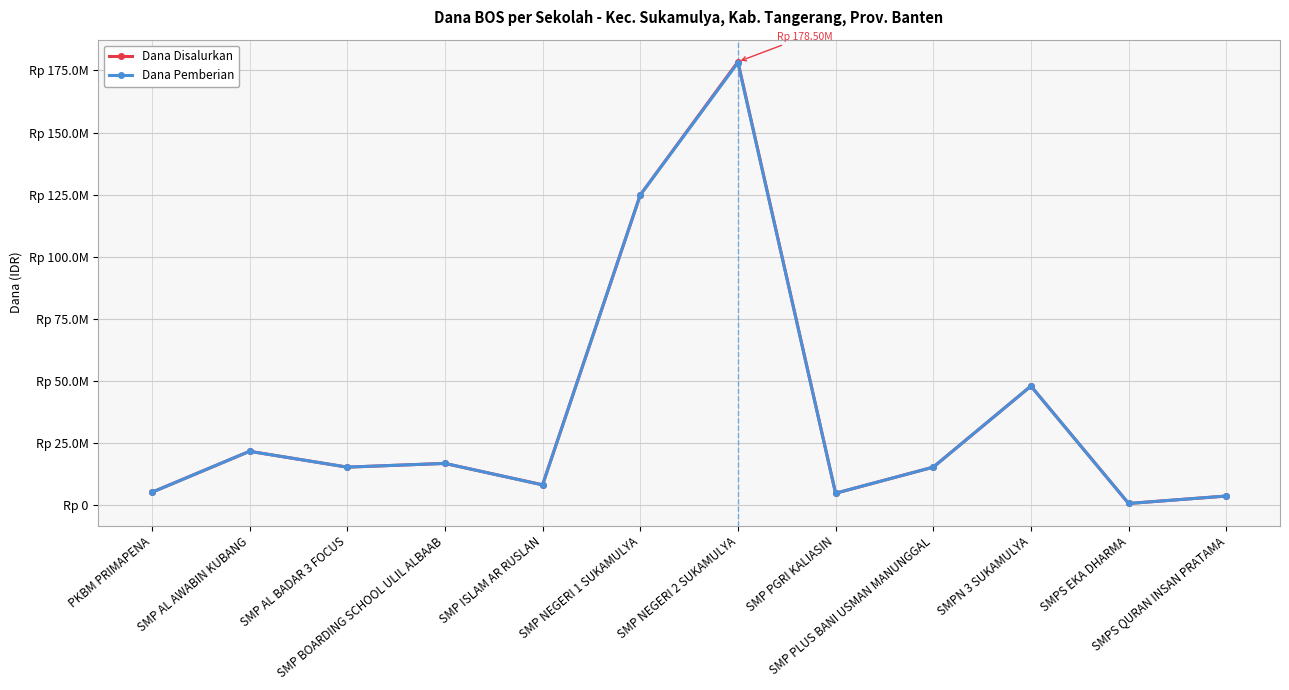

At which category is the sum across all series the highest?

SMP NEGERI 2 SUKAMULYA